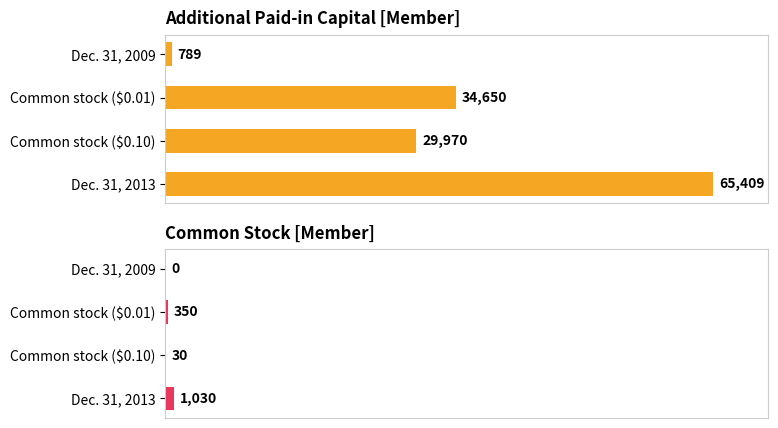

List the series in order of their peak value, highest first.

Additional Paid-in Capital [Member], Common Stock [Member]